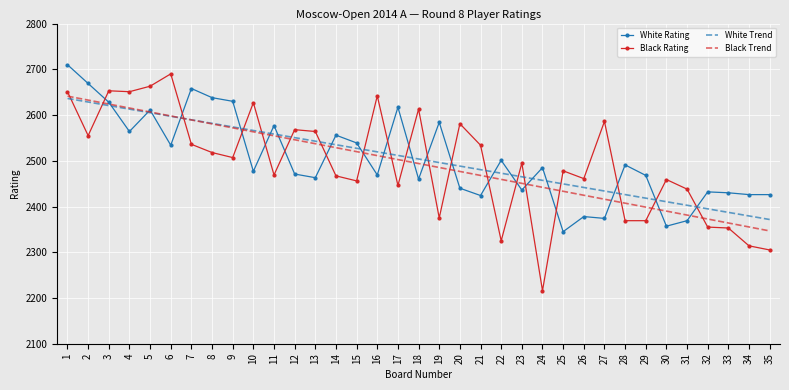

Which series changed the most between 4 and 26?

Black Trend